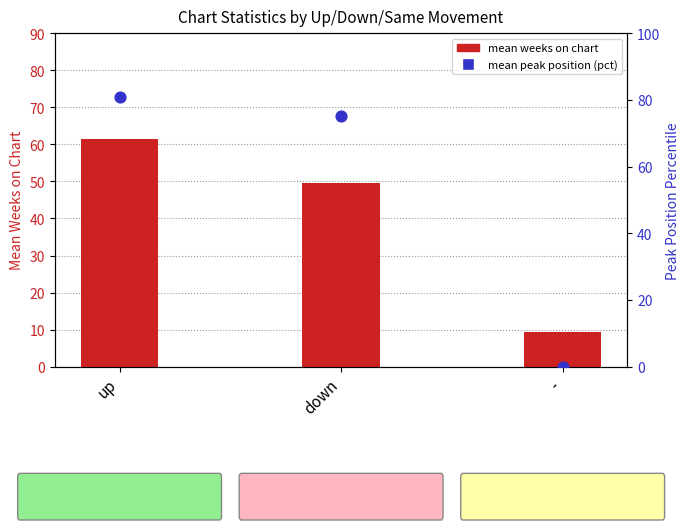

What are all the series names shown in the legend?

mean weeks on chart, mean peak position (pct)